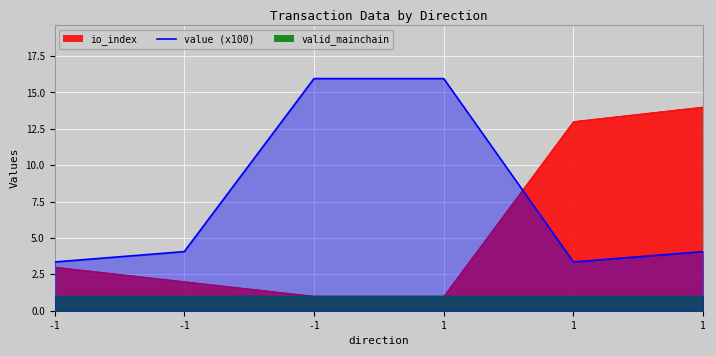

At which label does the data first exceed 4?

-1